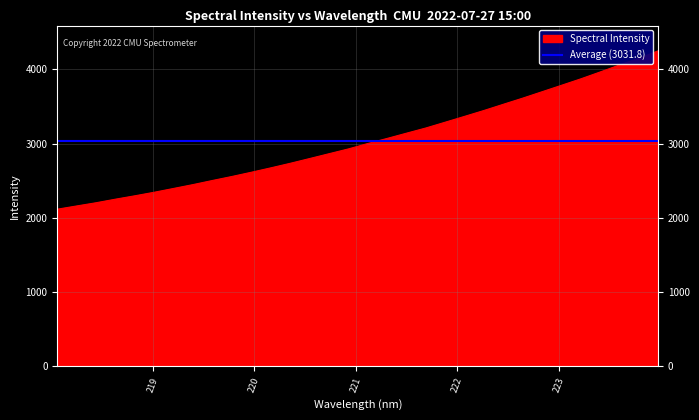

Reading left to right, what are all the values shown in this chart?

218.0596=2115.3	218.2508=2159.0	218.442=2202.3	218.6332=2250.4	218.8244=2296.0	219.0156=2343.8	219.2067=2395.3	219.3979=2447.1	219.589=2502.4	219.7801=2556.0	219.9712=2613.0	220.1623=2672.0	220.3533=2733.0	220.5444=2797.2	220.7354=2862.1	220.9264=2926.7	221.1174=2999.8	221.3083=3068.2	221.4993=3138.9	221.6902=3208.9	221.8812=3287.1	222.0721=3365.6	222.263=3444.9	222.4538=3528.4	222.6447=3611.1	222.8355=3697.5	223.0264=3784.0	223.2172=3871.0	223.408=3963.6	223.5987=4058.0	223.7895=4148.8	223.9802=4248.8